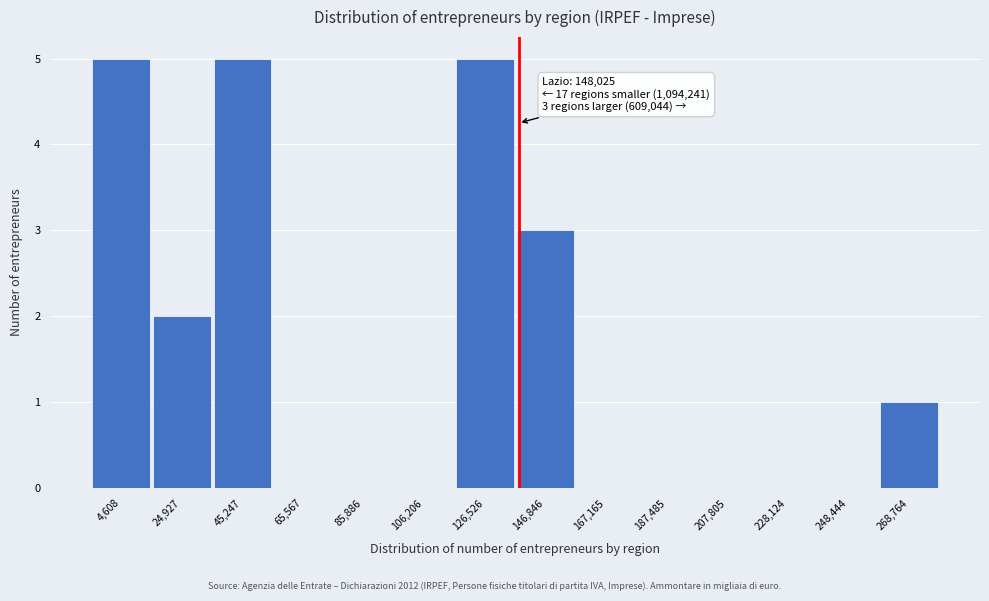

Reading left to right, transcribe all the data shown in this chart.

4,608=5	24,927=2	45,247=5	65,567=0	85,886=0	106,206=0	126,526=5	146,846=3	167,165=0	187,485=0	207,805=0	228,124=0	248,444=0	268,764=1